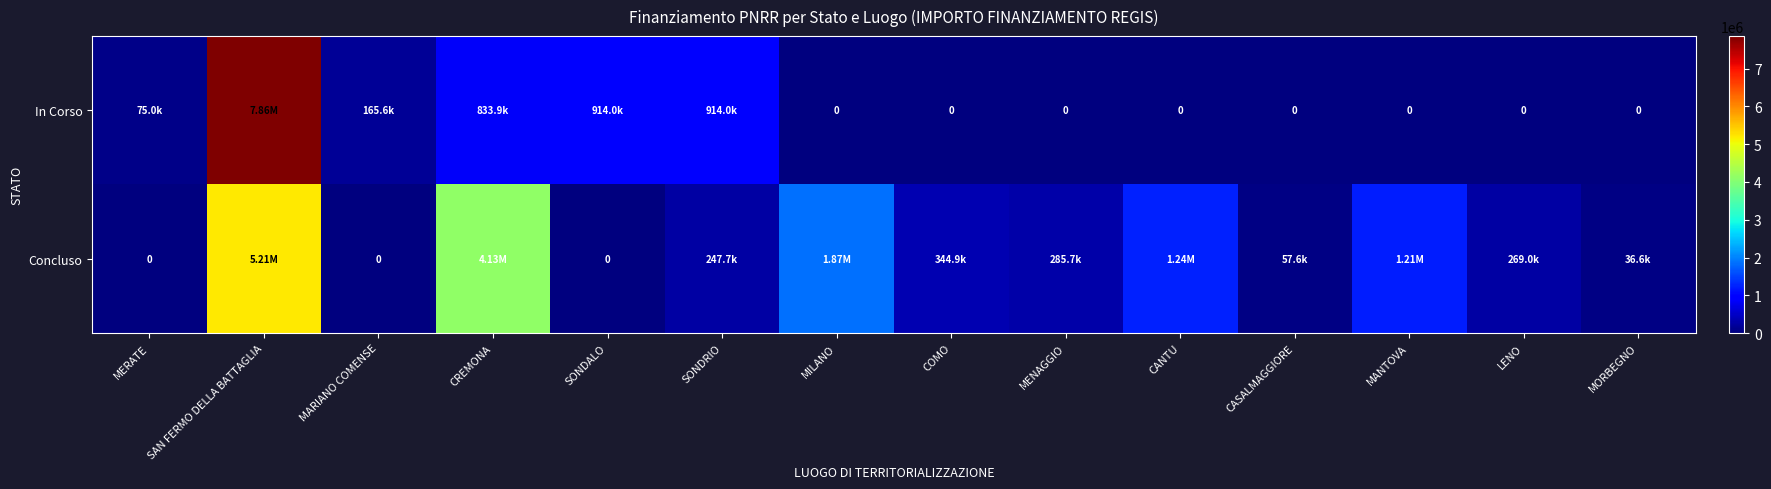

What is the difference between the maximum and minimum values in the In Corso series?

7860398.7